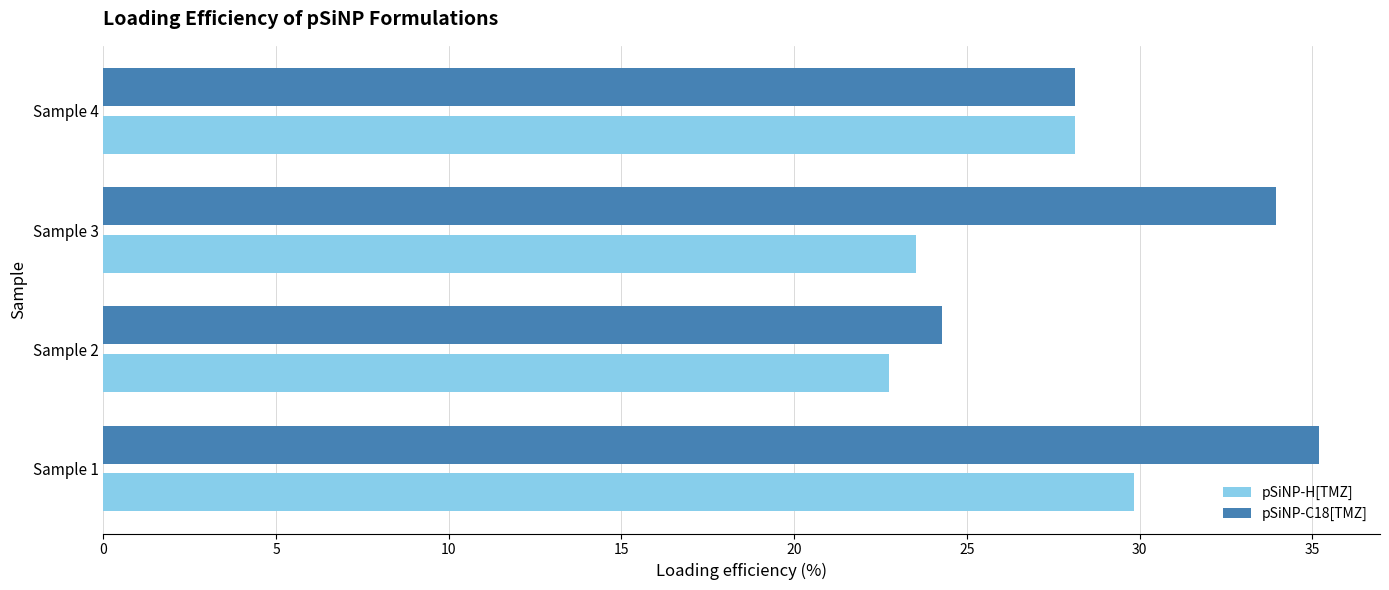

What is the total value across all series at Sample 1?

65.1